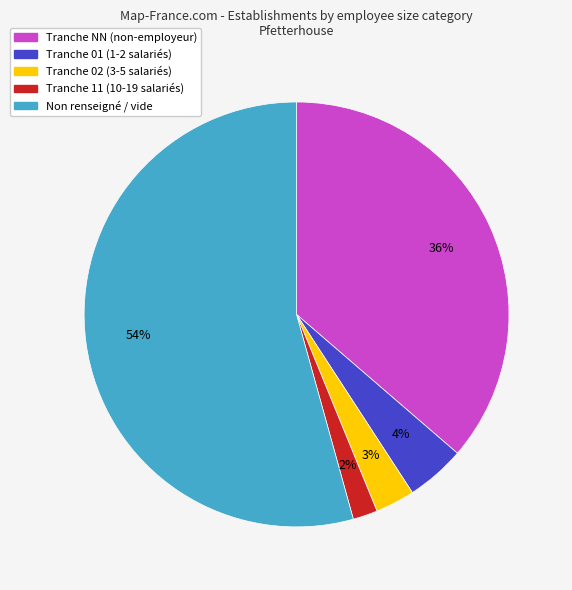

Does any single category account for the majority?

Yes